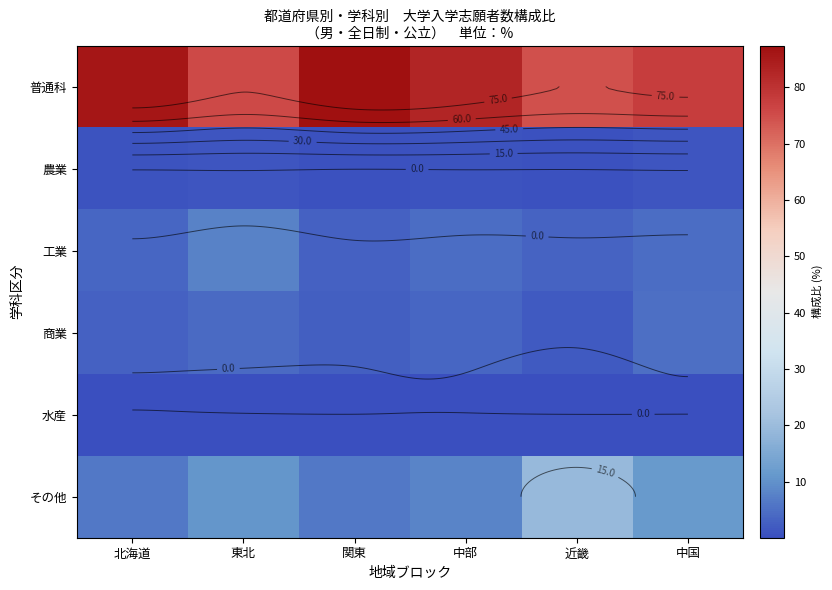

Which series has the largest total across all categories?

普通科